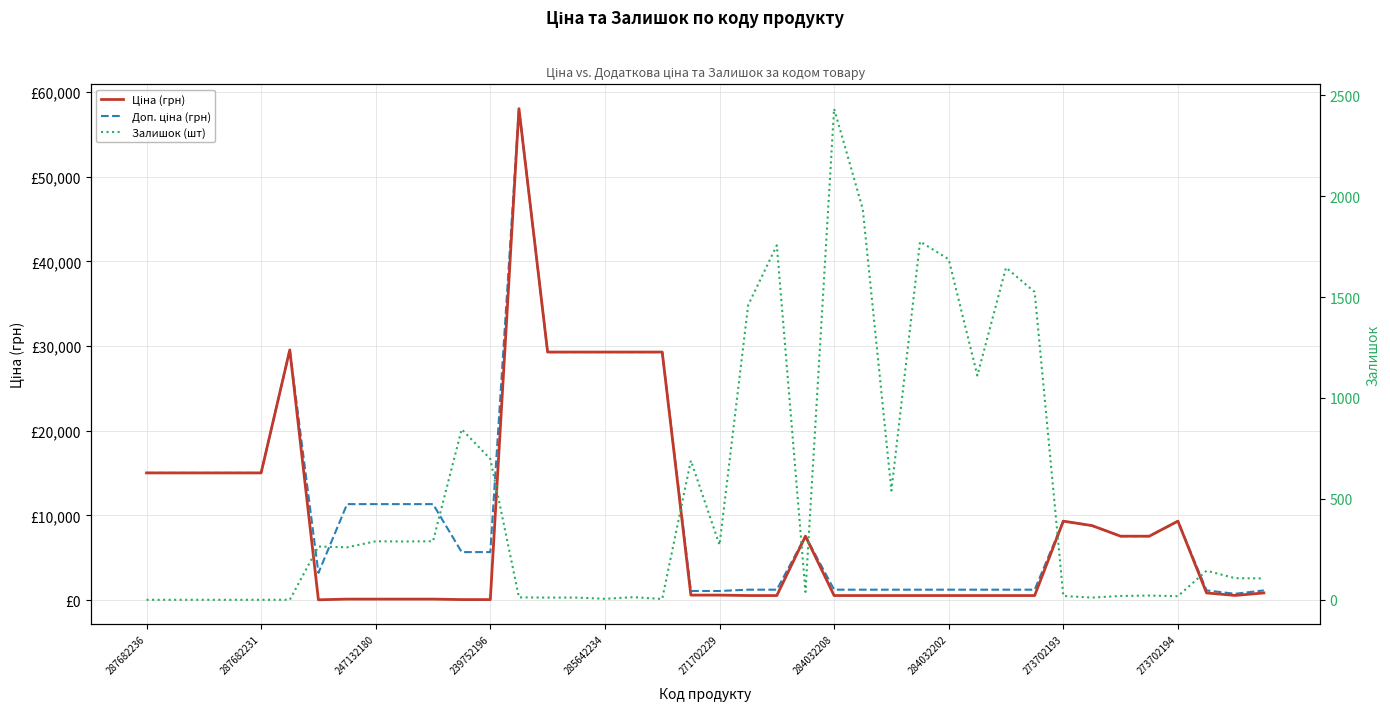

Rank the series by their maximum value, from lowest to highest.

Залишок (шт), Ціна (грн), Доп. ціна (грн)